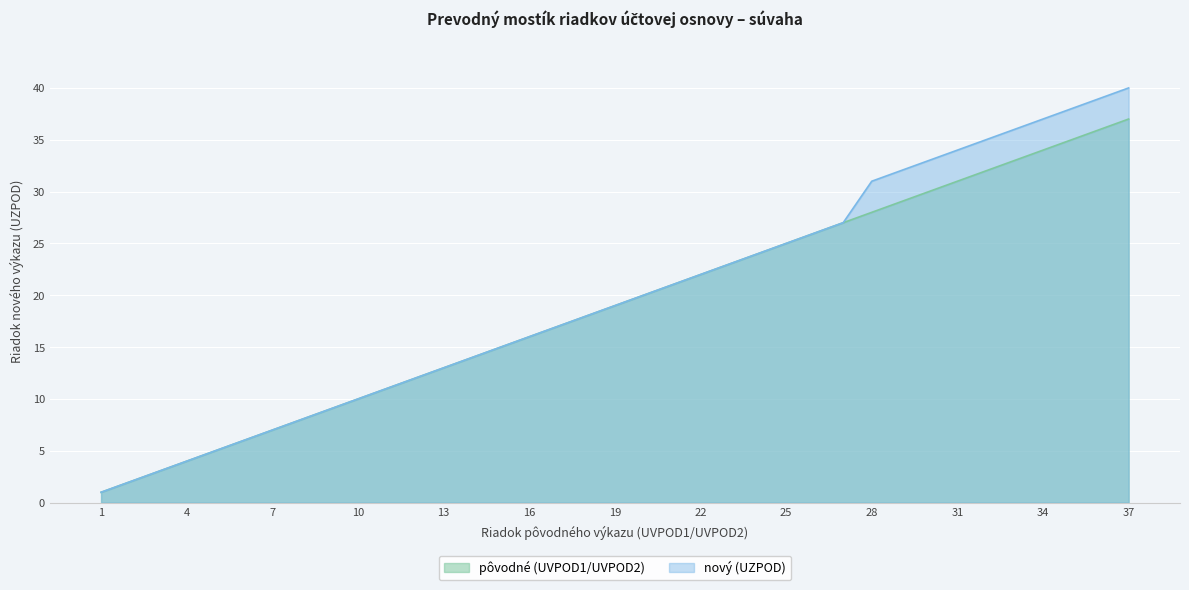

What is the difference between the second highest and minimum values in the nový (UZPOD) series?

38